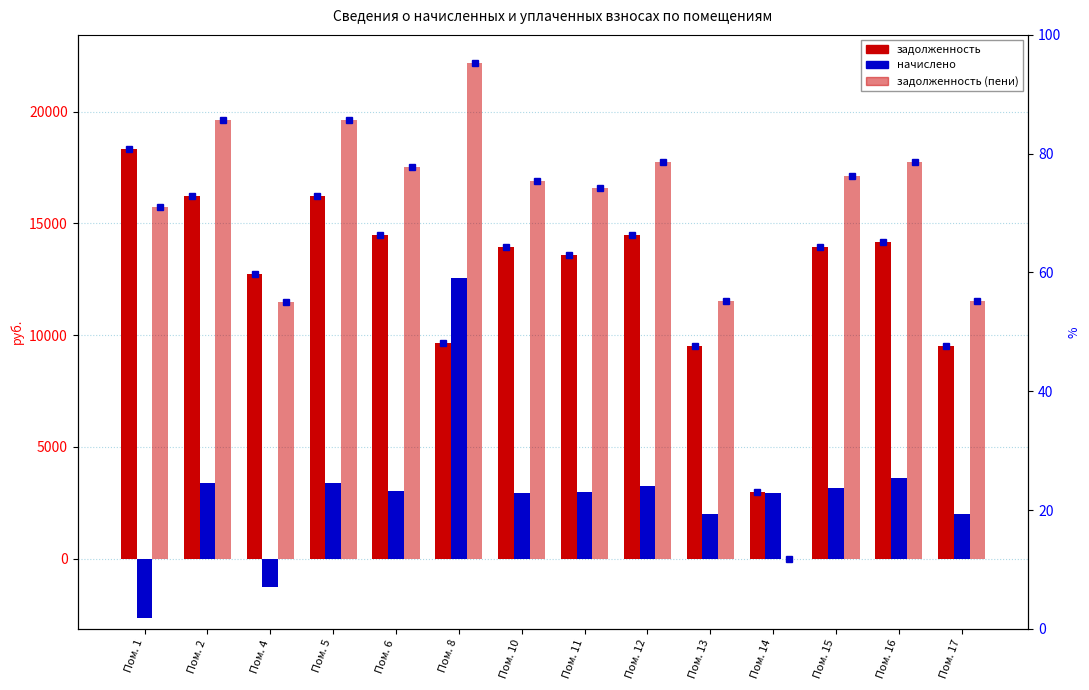

True or false: задолженность (пени) has a value of 22197.8 at Пом. 8.

True